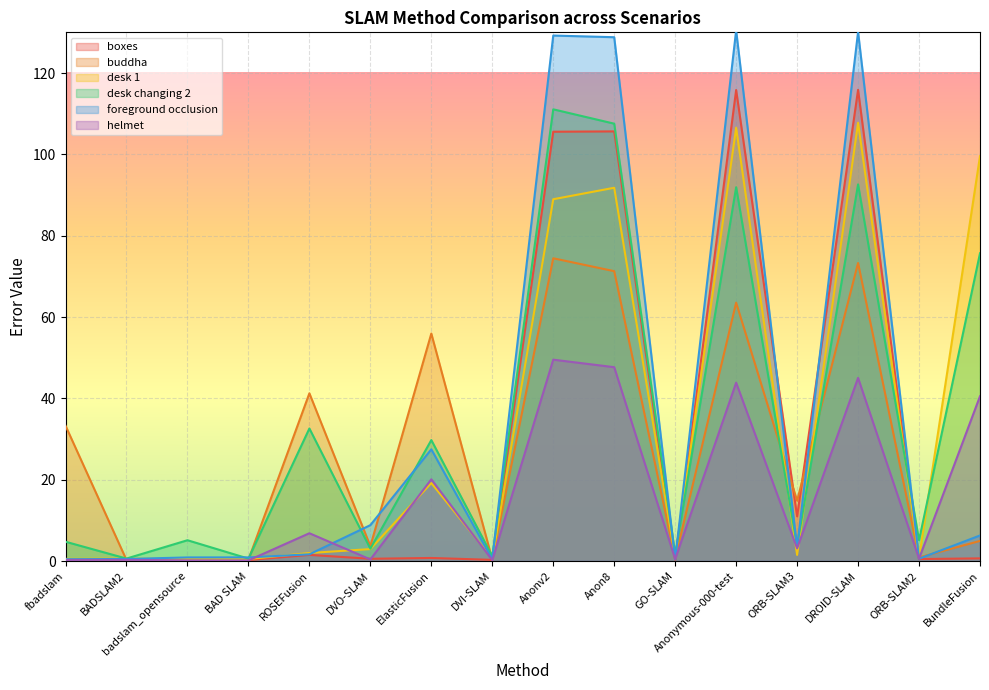

What is the average value of the helmet series?

16.2